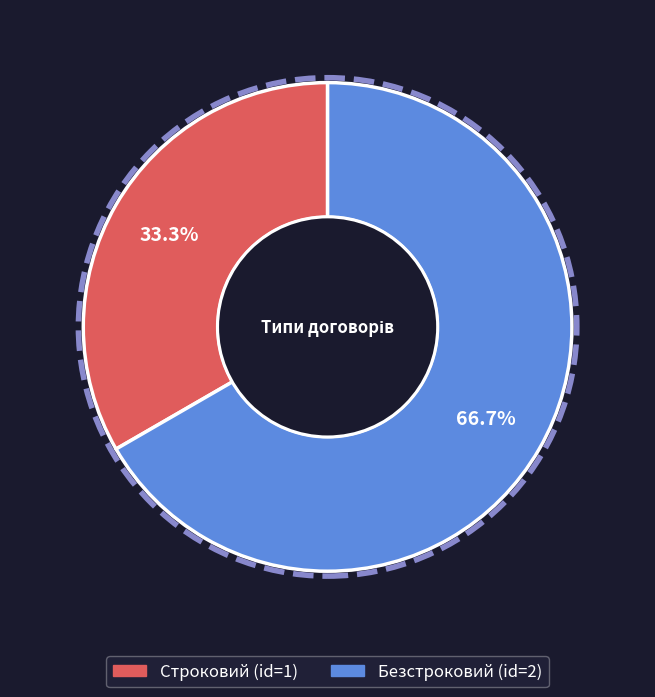

How many slices are in this pie chart?

2